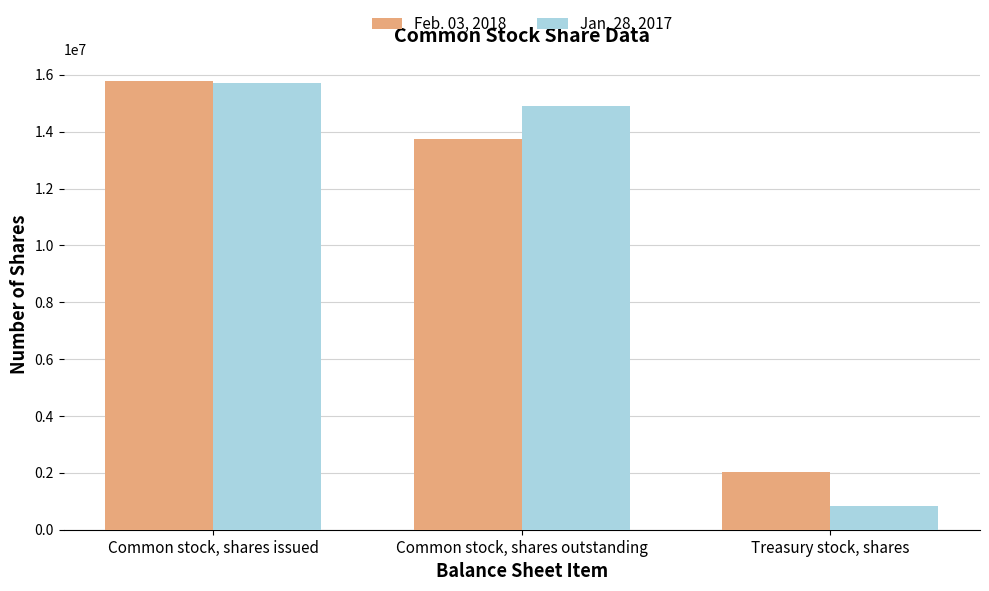

Reading left to right, list all the values displayed in this chart.

Feb. 03, 2018: 15777946	13743776	2034170
Jan. 28, 2017: 15732339	14899151	833188